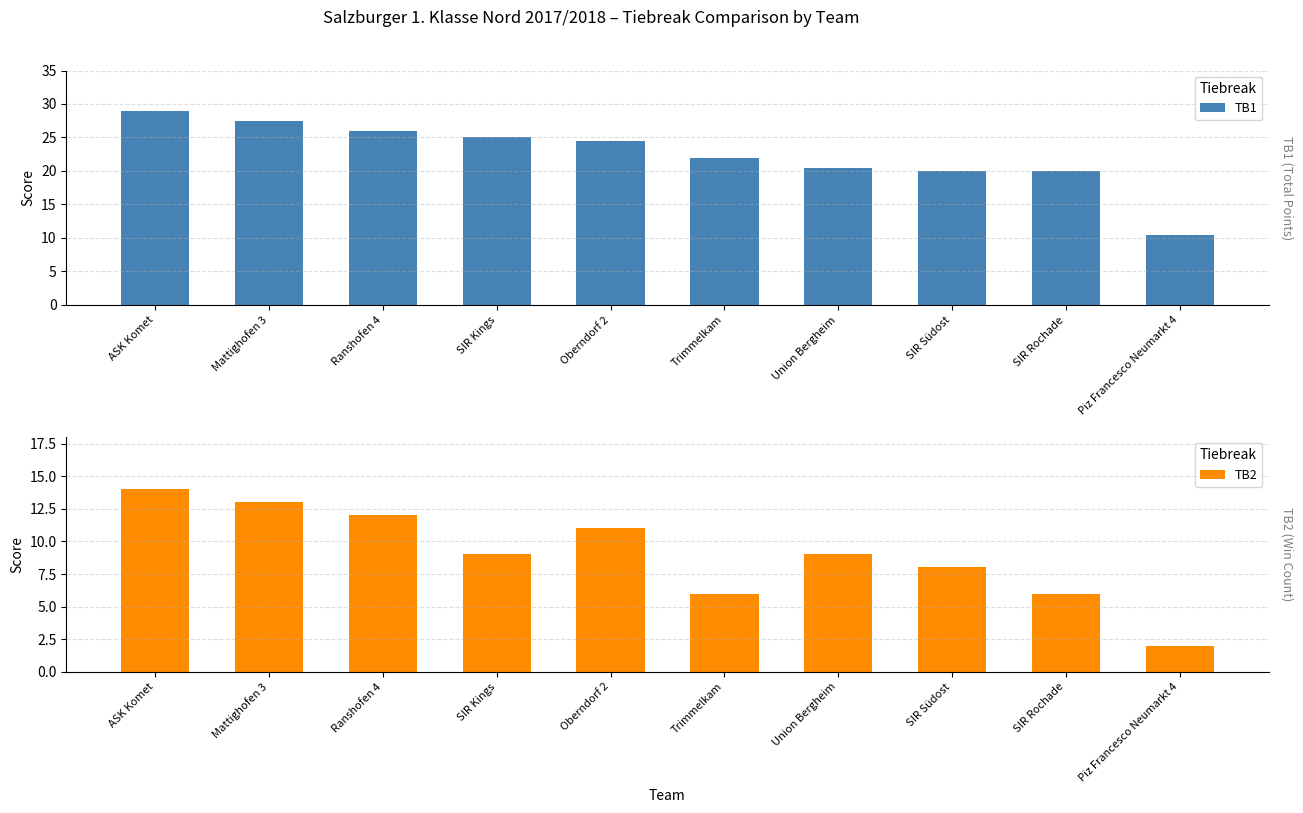

List the labels in order of TB2 value, largest first.

ASK Komet, Mattighofen 3, Ranshofen 4, Oberndorf 2, SIR Kings, Union Bergheim, SIR Südost, Trimmelkam, SIR Rochade, Piz Francesco Neumarkt 4